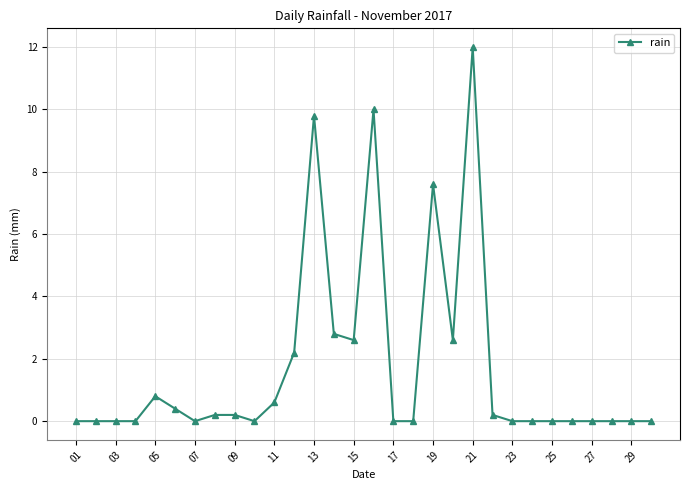

What is the difference between the maximum and minimum values?

12.0